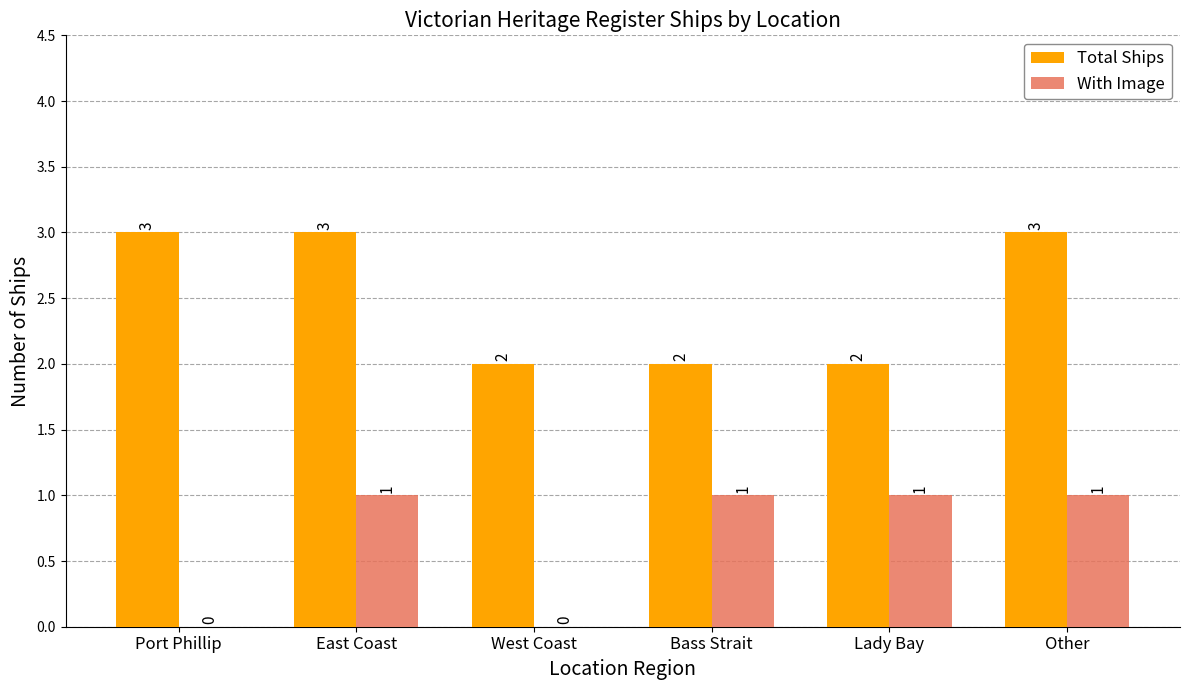

What is the total value across all series at Lady Bay?

3